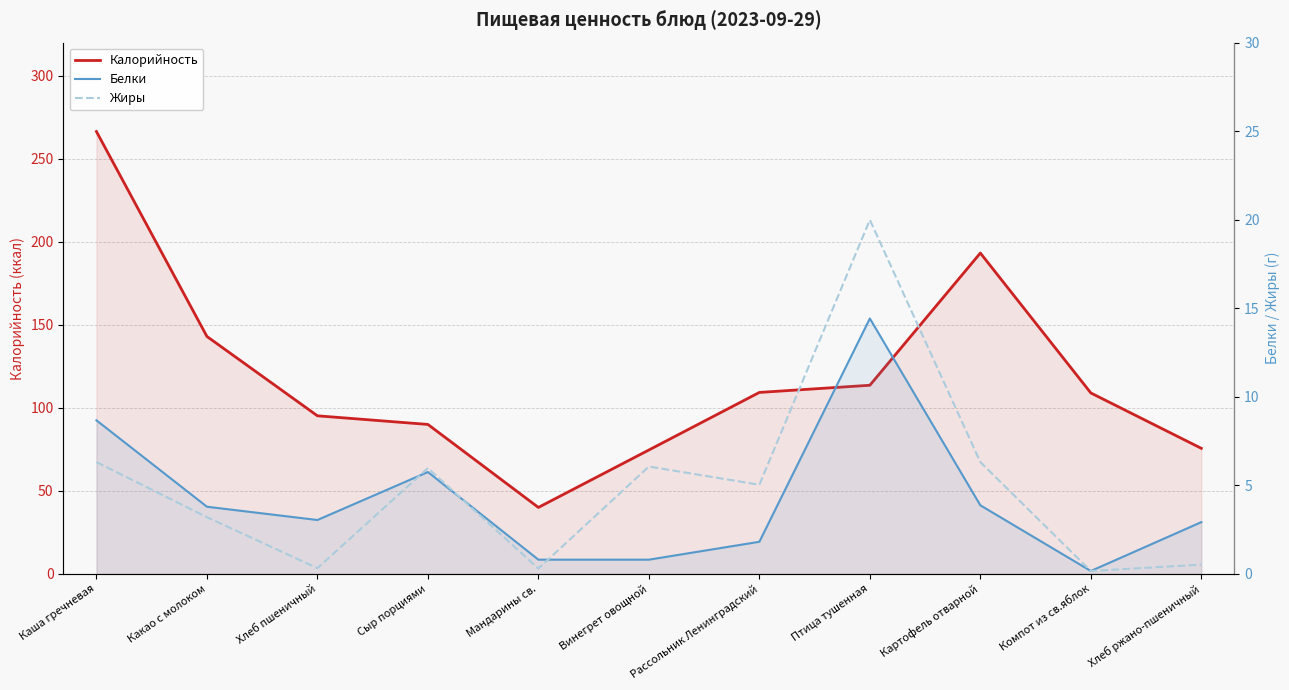

At which category is the sum across all series the highest?

Каша гречневая